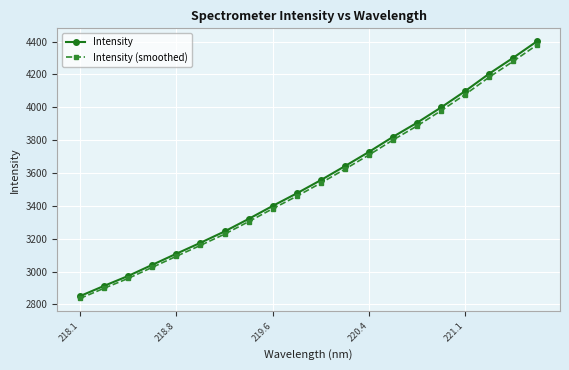

Which series has the largest range (max minus min)?

Intensity